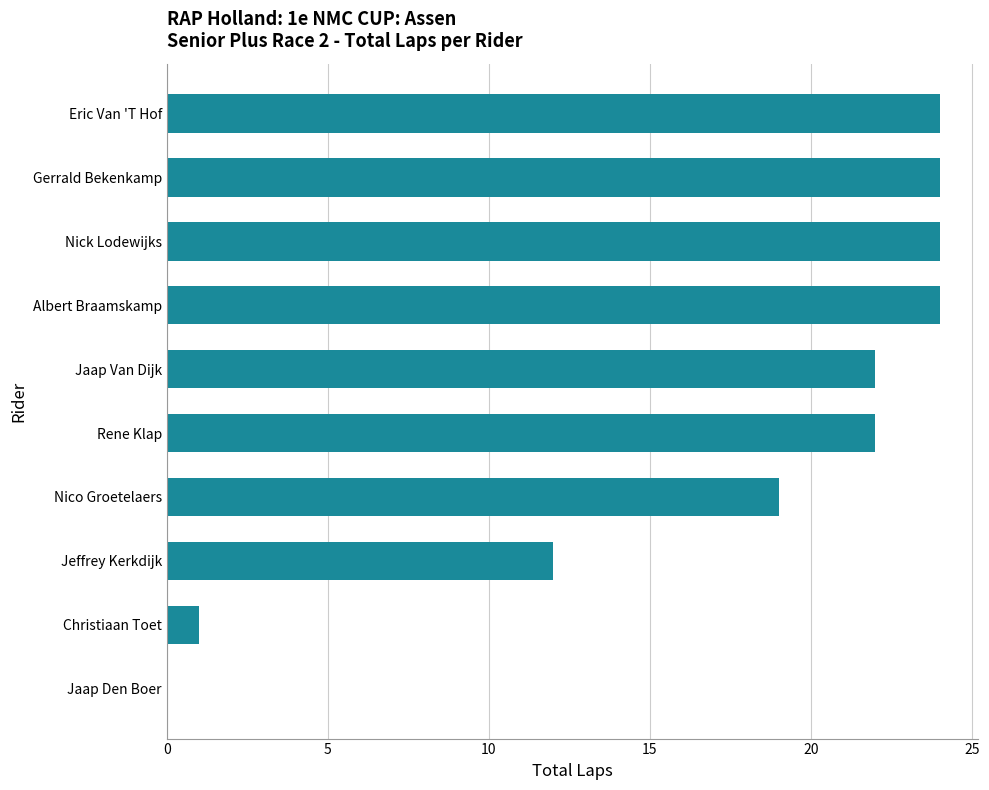

At which label is the value closest to 12?

Jeffrey Kerkdijk